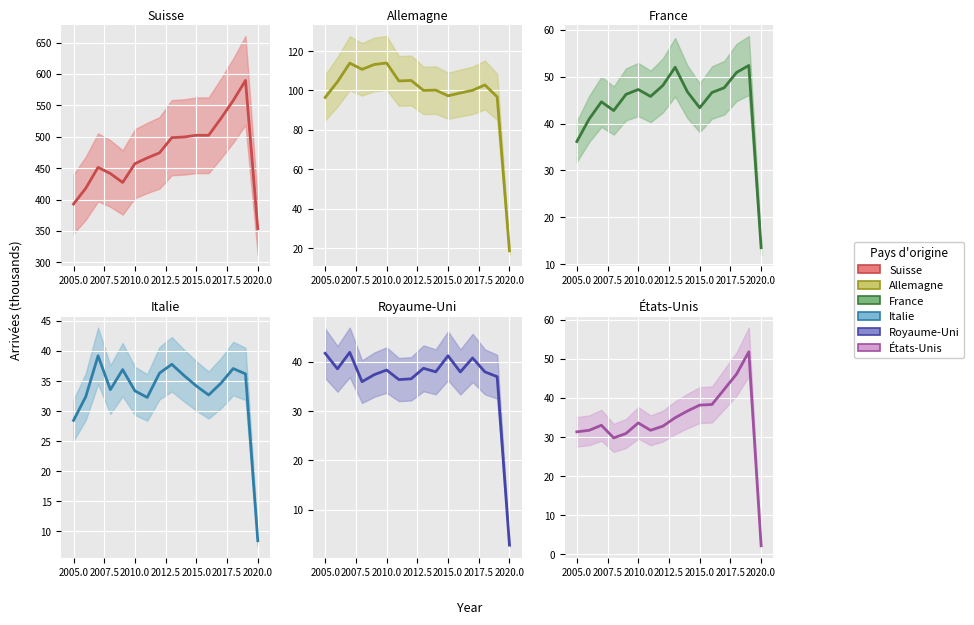

True or false: Suisse (mean) and Royaume-Uni (mean) intersect in this chart.

False